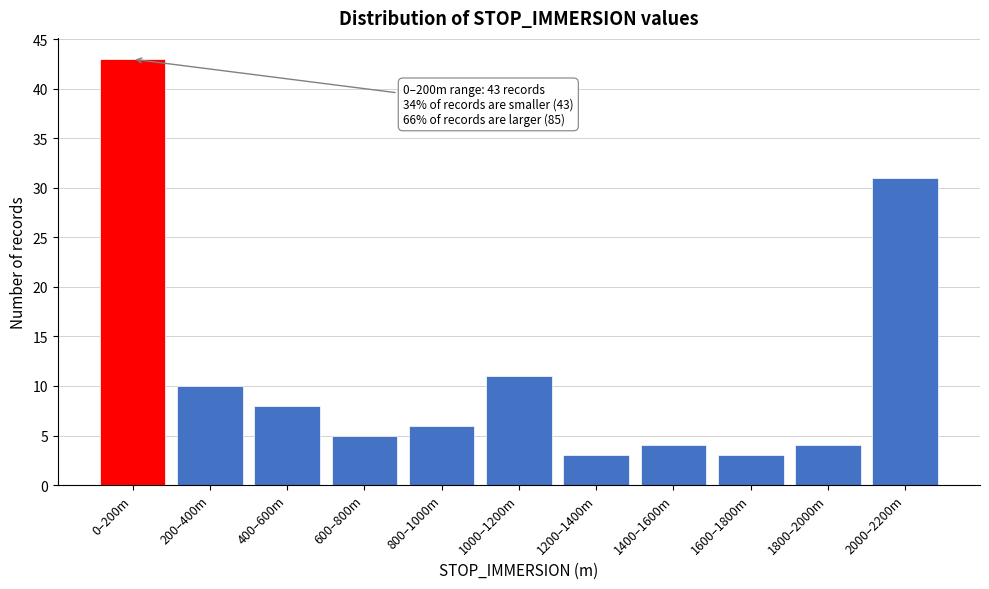

Reading right to left, what are all the values shown in this chart?

2000–2200m=31	1800–2000m=4	1600–1800m=3	1400–1600m=4	1200–1400m=3	1000–1200m=11	800–1000m=6	600–800m=5	400–600m=8	200–400m=10	0–200m=43